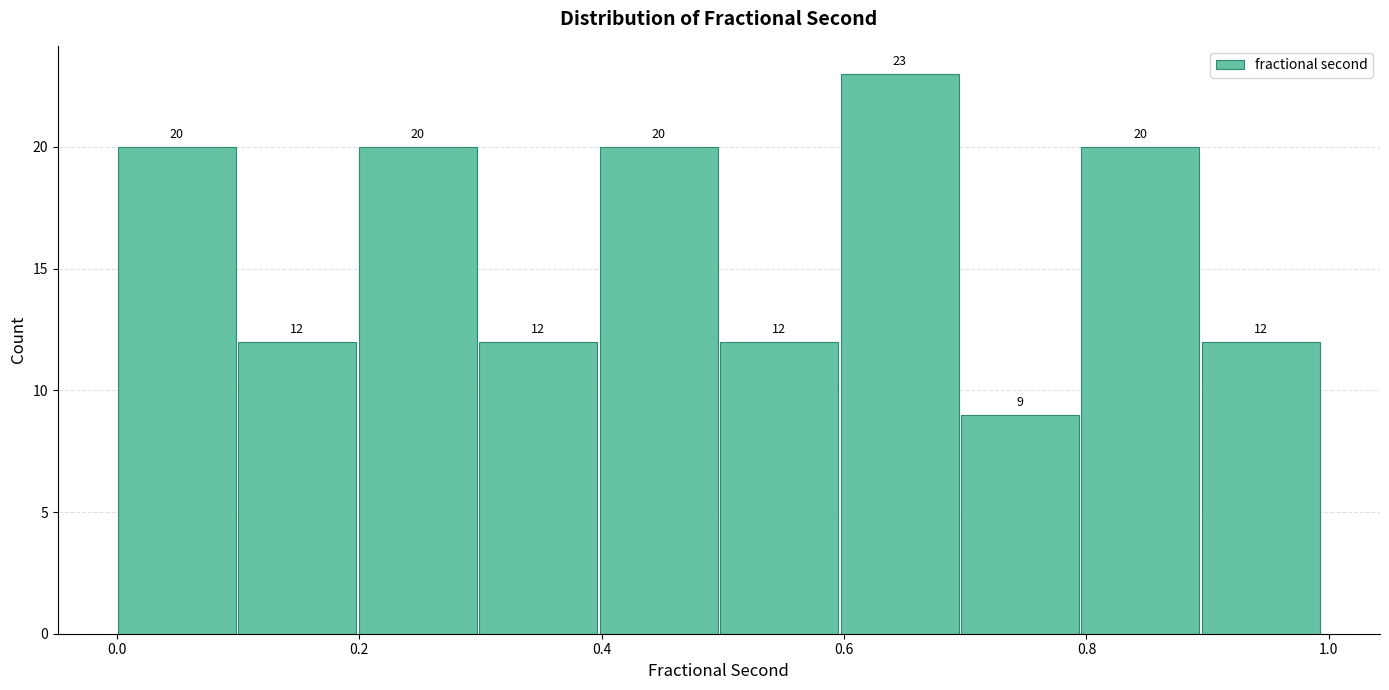

What is the height of the bar covering 0.7 to 0.8 on the x-axis? The bar edges are not printed on the chart, so give them approximately, as read against the axis.

9